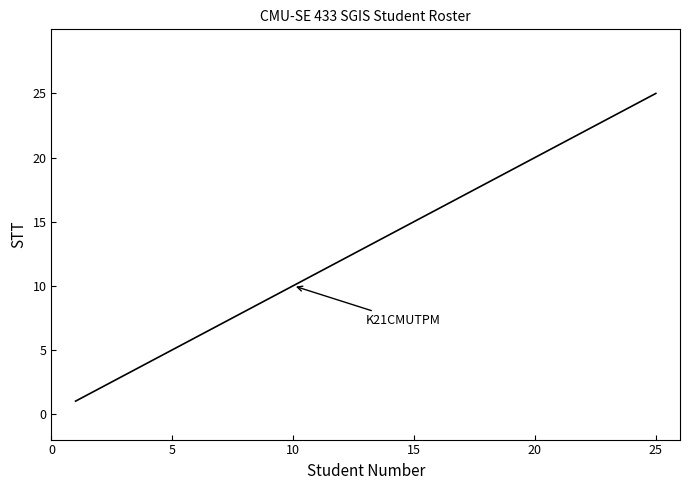

Reading left to right, what are all the values shown in this chart?

1	2	3	4	5	6	7	8	9	10	11	12	13	14	15	16	17	18	19	20	21	22	23	24	25